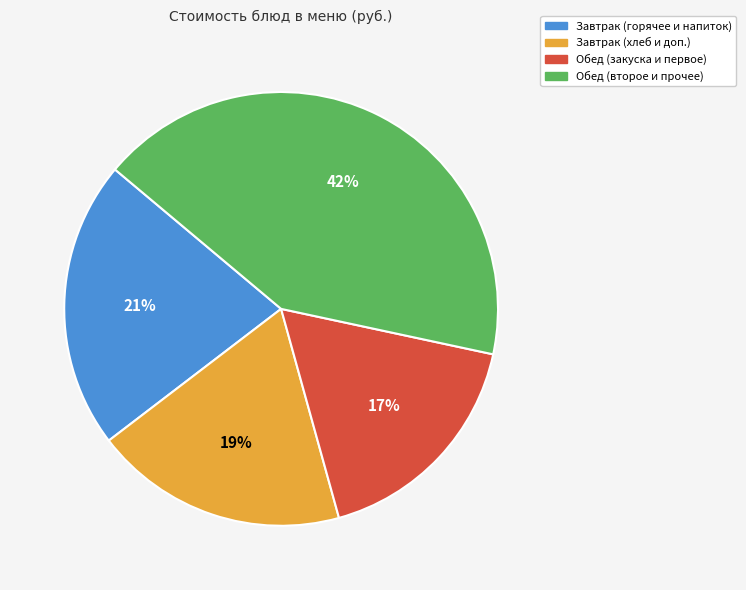

Does any single category account for the majority?

No